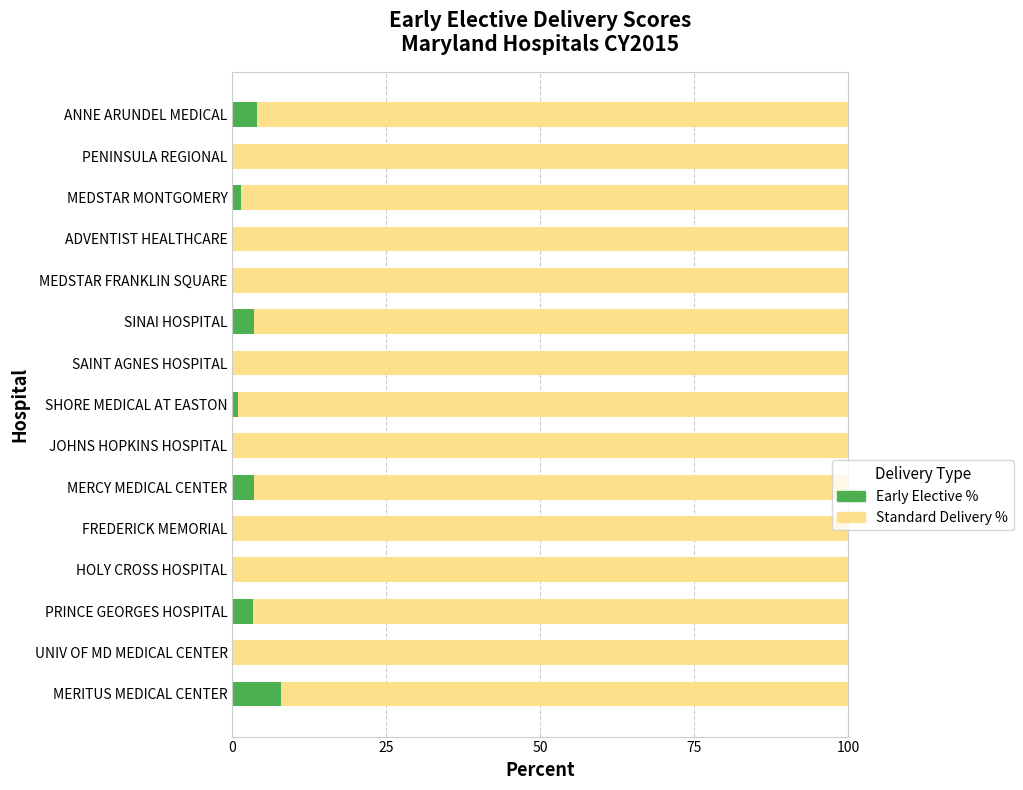

What is the maximum value for Early Elective %?

7.9